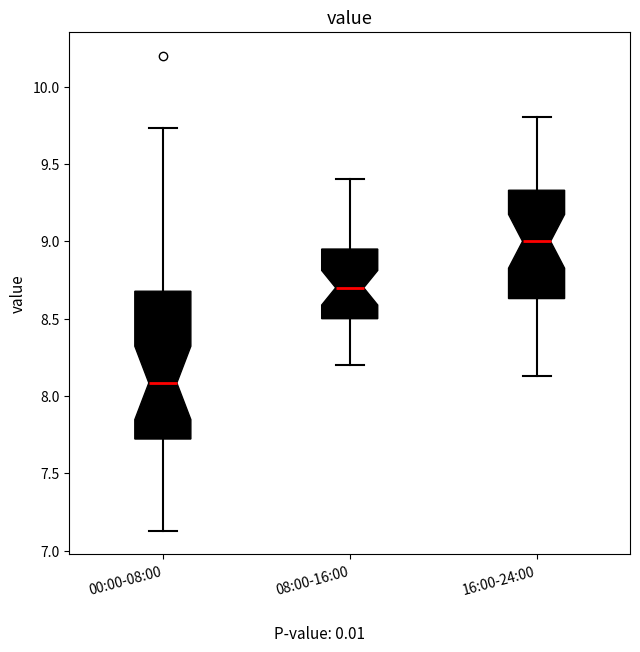

Reading left to right, read every box against the y-axis: the position of its median line, the range the box covers, and the ends of its whiskers. The values are not printed on the chart, so give them approximately, as read against the axis.

00:00-08:00: median 8.10, box 7.70 to 8.70, whiskers 7.15 to 9.75
08:00-16:00: median 8.70, box 8.50 to 8.95, whiskers 8.20 to 9.40
16:00-24:00: median 9.00, box 8.65 to 9.35, whiskers 8.15 to 9.80